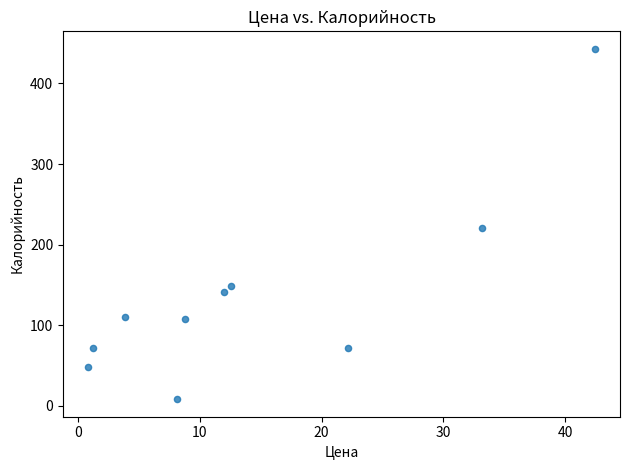

What is the range of Y values (max minus min)?

435